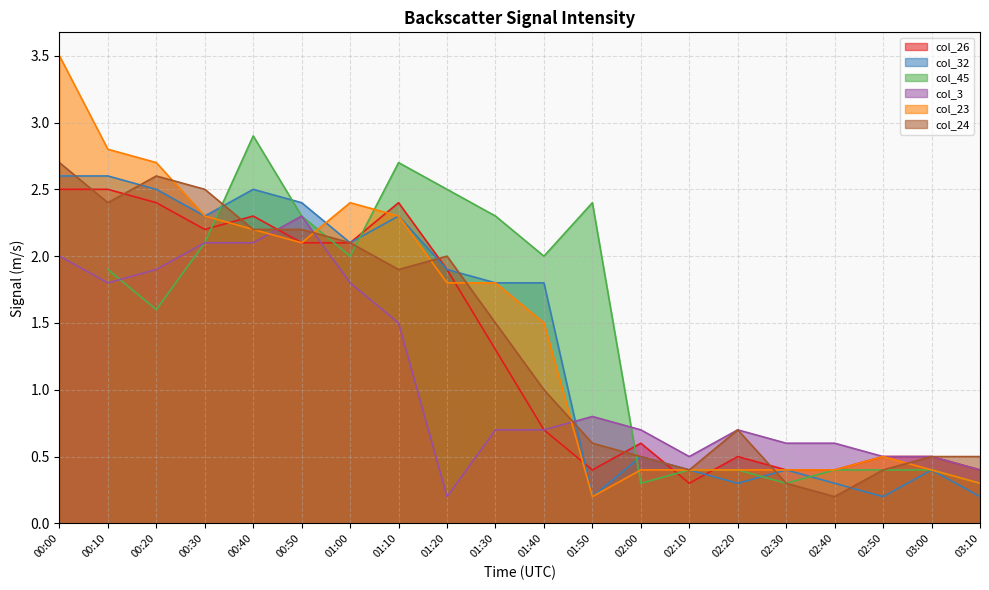

True or false: col_3 has a value of 0.4 at 01:10.

False